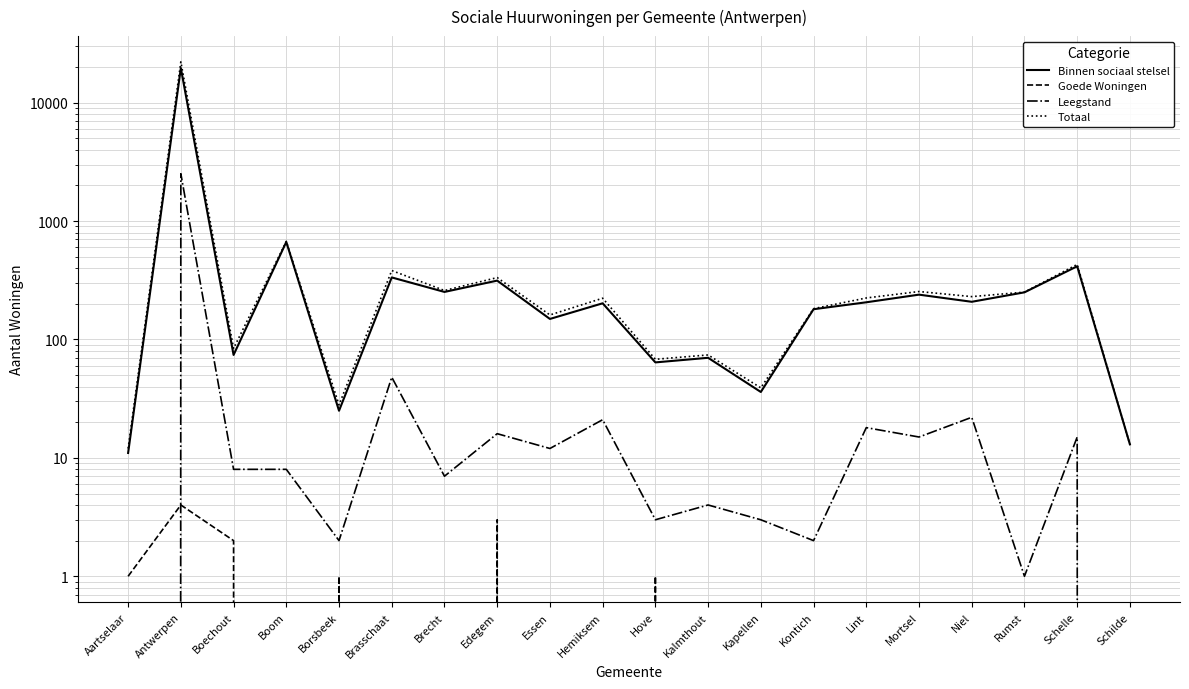

At how many categories does at least one series exceed 18140?

1